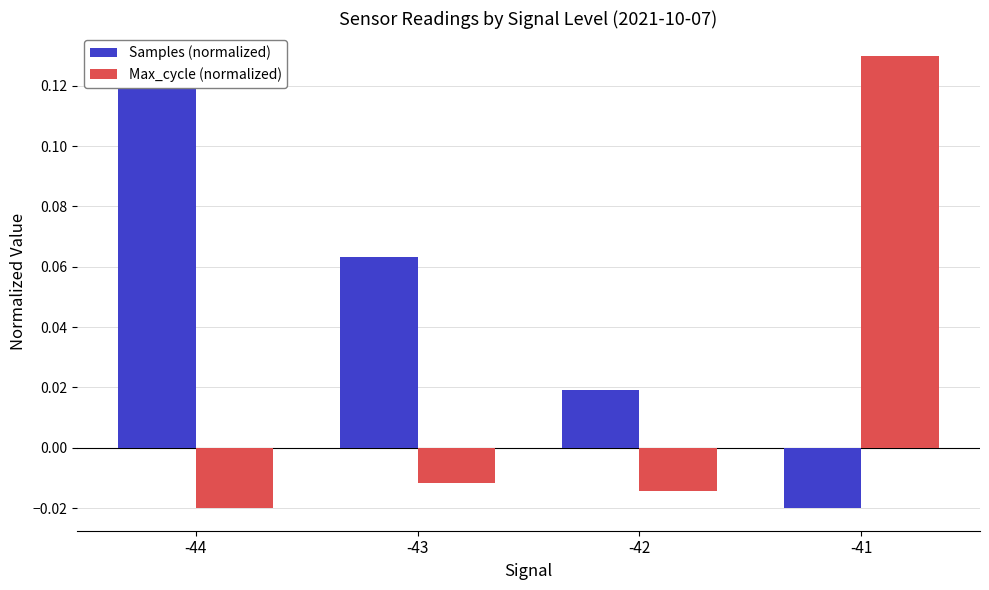

The value of Samples (normalized) at -42 is 0.0. True or false?

True